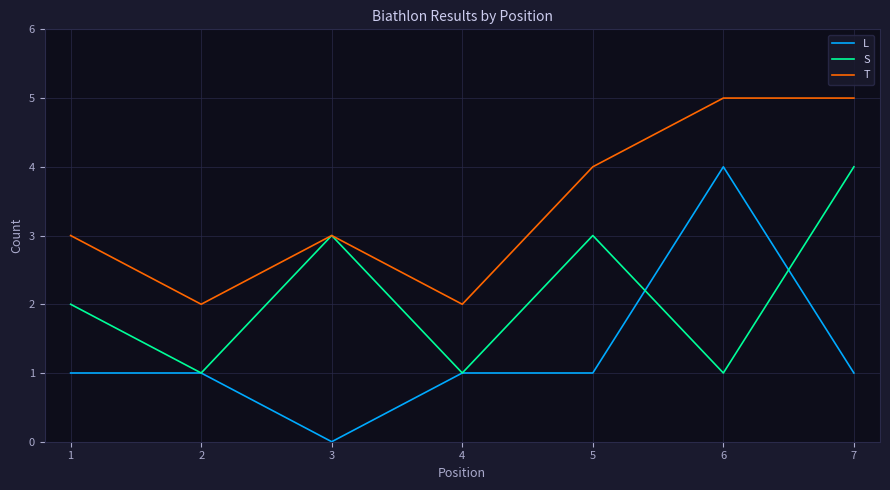

Reading left to right, what are all the values shown in this chart?

L: 1	1	0	1	1	4	1
S: 2	1	3	1	3	1	4
T: 3	2	3	2	4	5	5